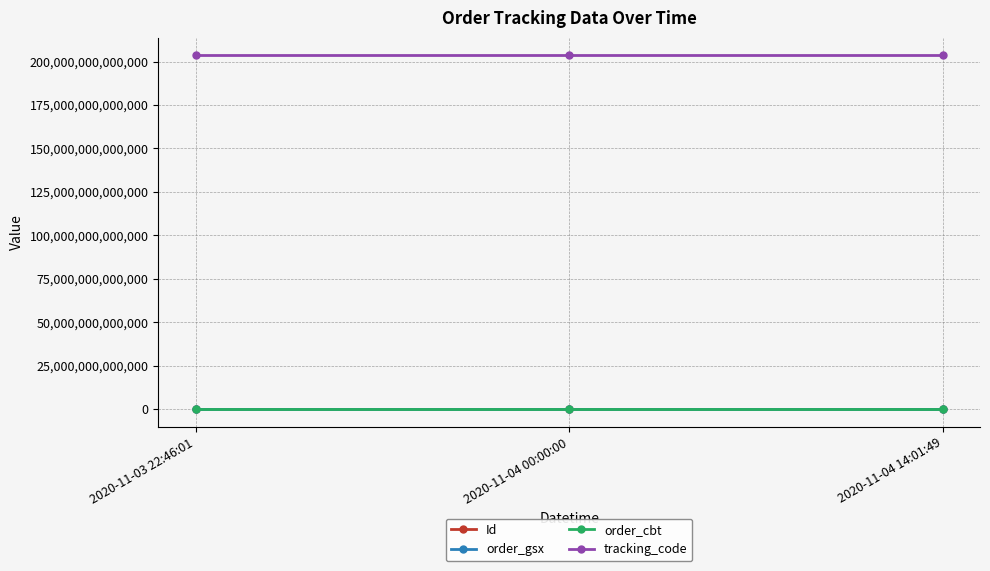

What is the label of the 3rd point from the left?

2020-11-04 14:01:49